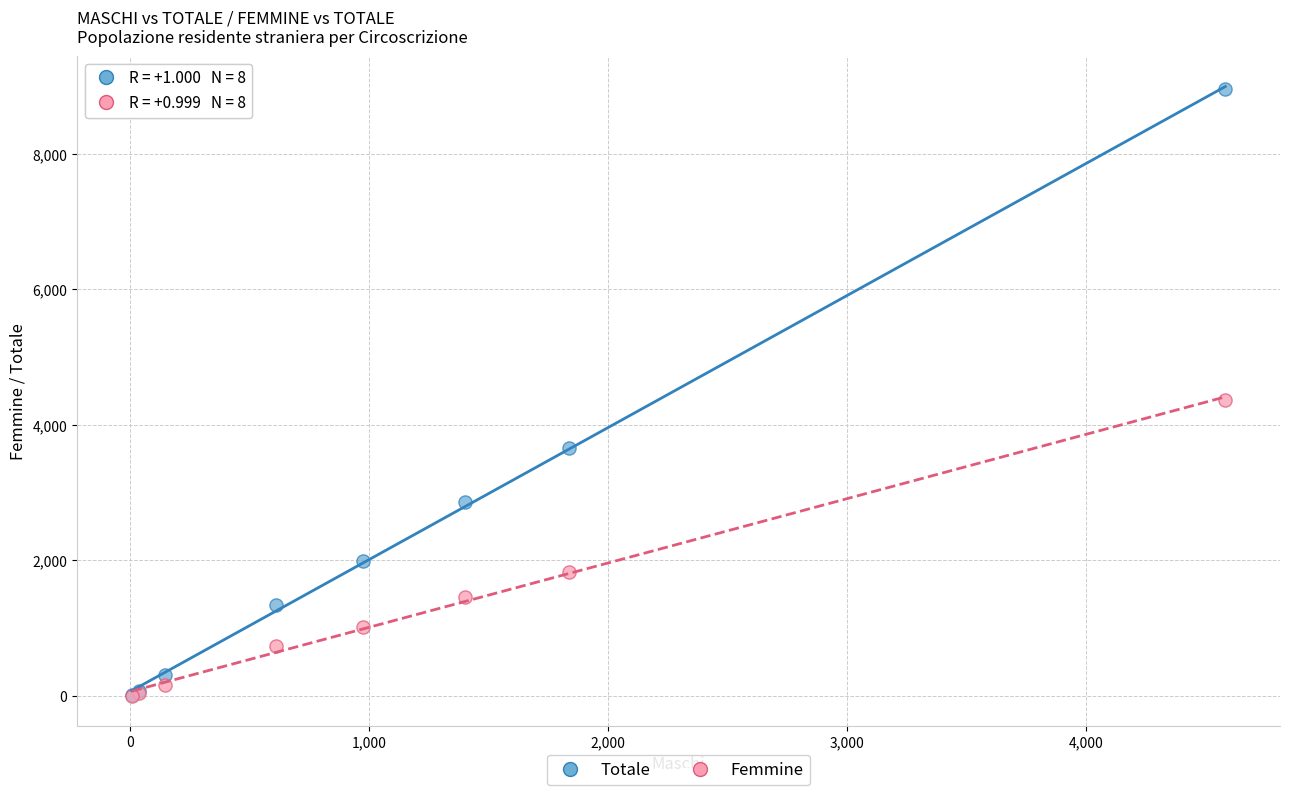

In the Femmine series, what Y value is closest to 2185?

1822